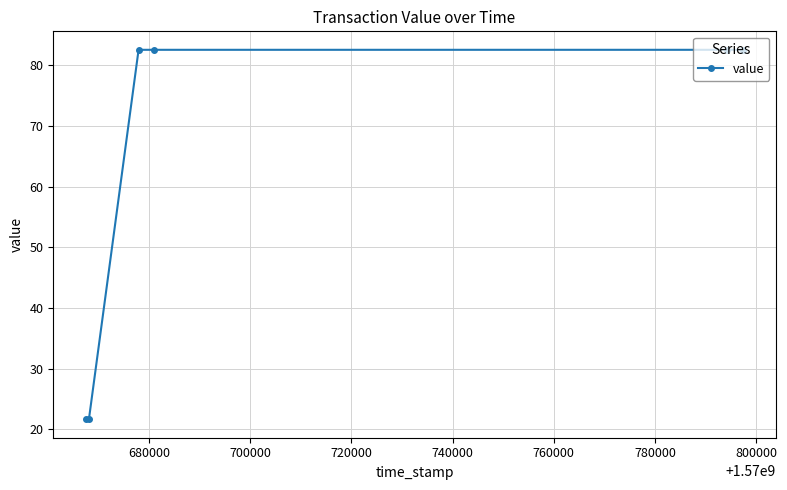

True or false: there are more than 2 points higher than both neighbors.

False